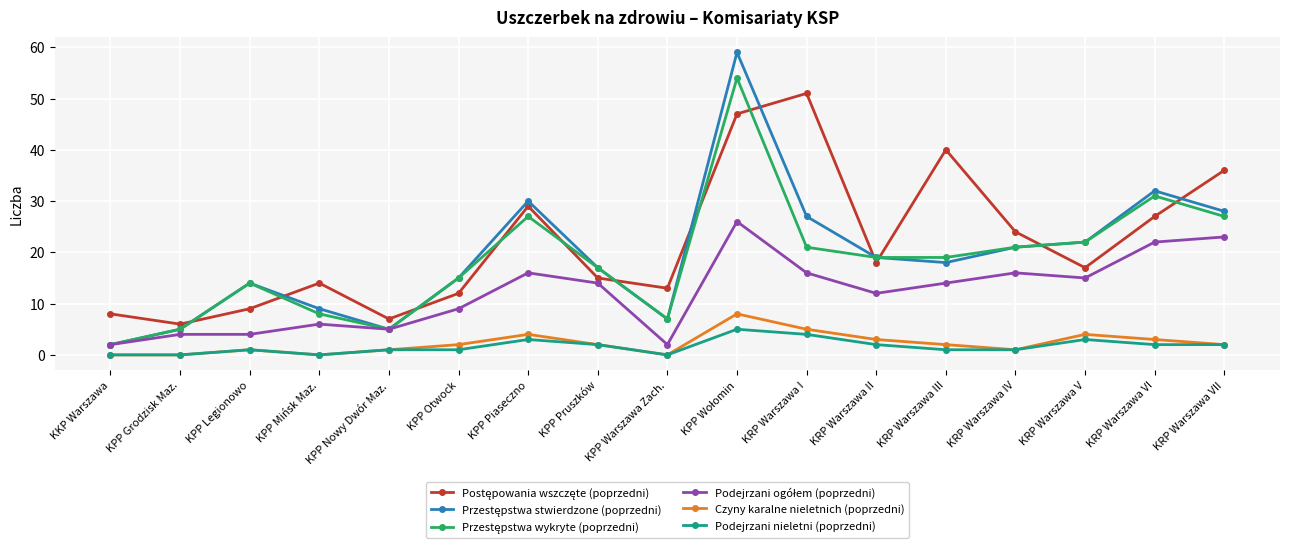

True or false: Czyny karalne nieletnich (poprzedni) has more than 0 points higher than both neighbors.

True